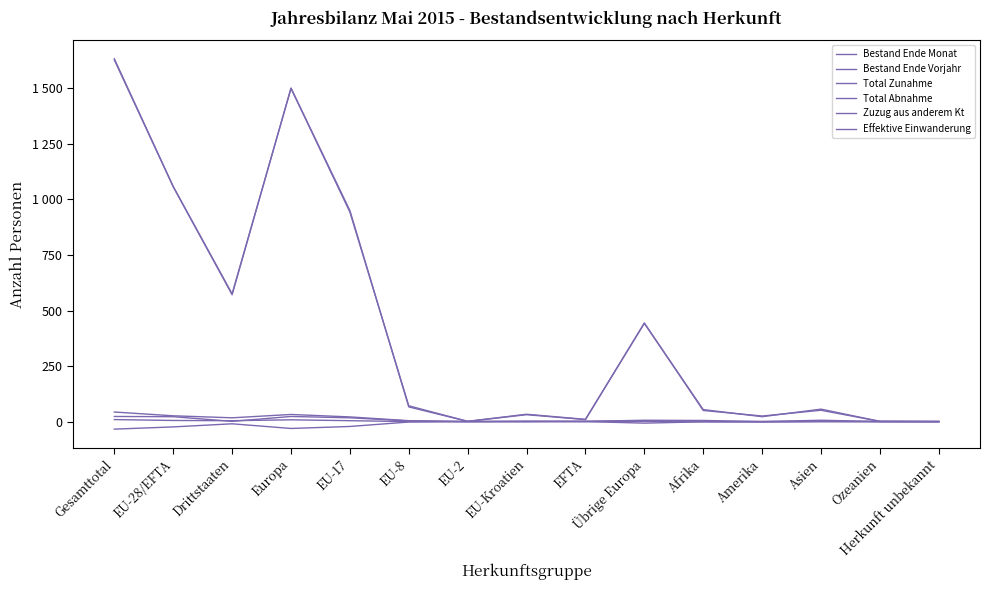

At which label does Total Abnahme first exceed -2?

EU-2